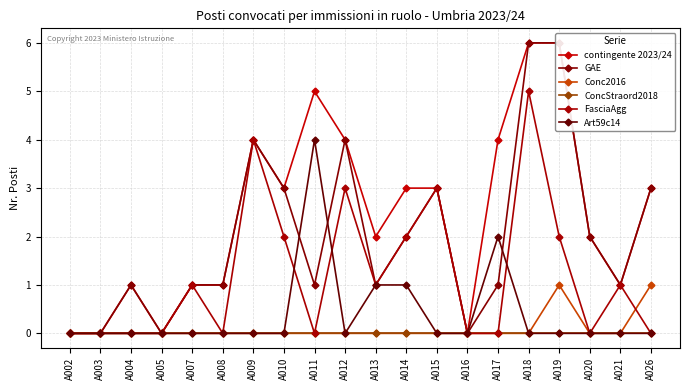

Reading left to right, transcribe all the data shown in this chart.

contingente 2023/24: 0	0	1	0	1	1	4	3	5	4	2	3	3	0	4	6	6	2	1	3
GAE: 0	0	1	0	1	1	4	3	1	4	1	2	3	0	1	6	6	2	1	3
Conc2016: 0	0	0	0	0	0	0	0	0	0	0	0	0	0	0	0	1	0	0	1
ConcStraord2018: 0	0	0	0	0	0	0	0	0	0	0	0	0	0	0	0	0	0	0	0
FasciaAgg: 0	0	0	0	1	0	4	2	0	3	1	2	3	0	0	5	2	0	1	0
Art59c14: 0	0	0	0	0	0	0	0	4	0	1	1	0	0	2	0	0	0	0	0